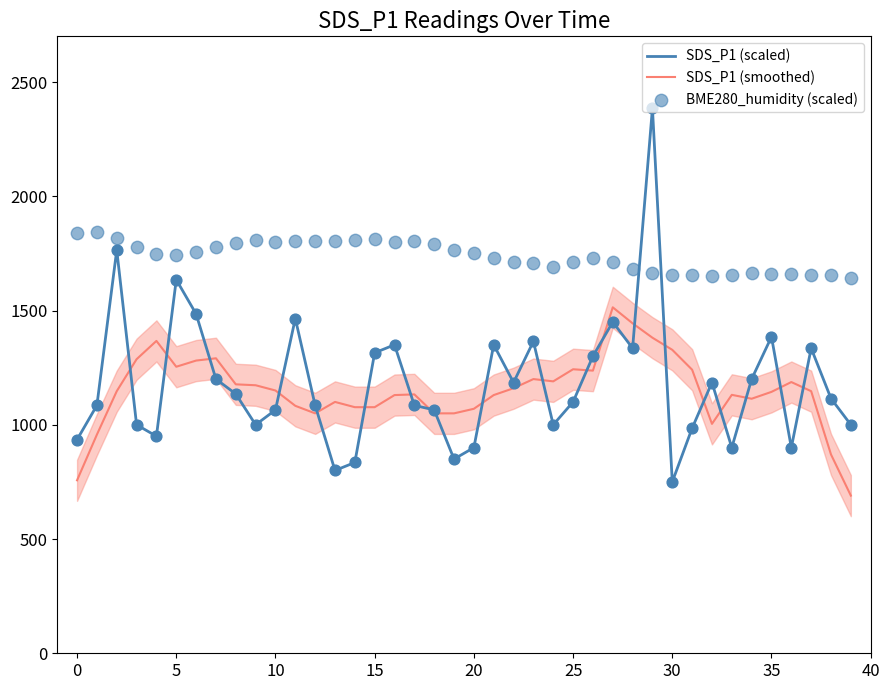

Which series has the largest total across all categories?

BME280_humidity (scaled)